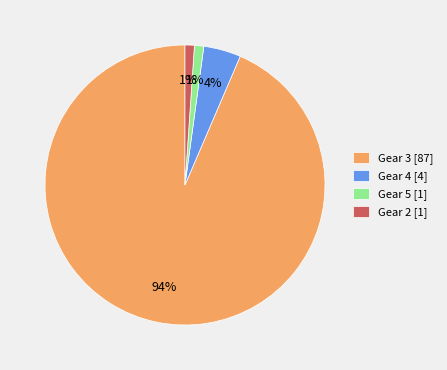

Does Gear 4 [4] account for over 50% of the chart?

No